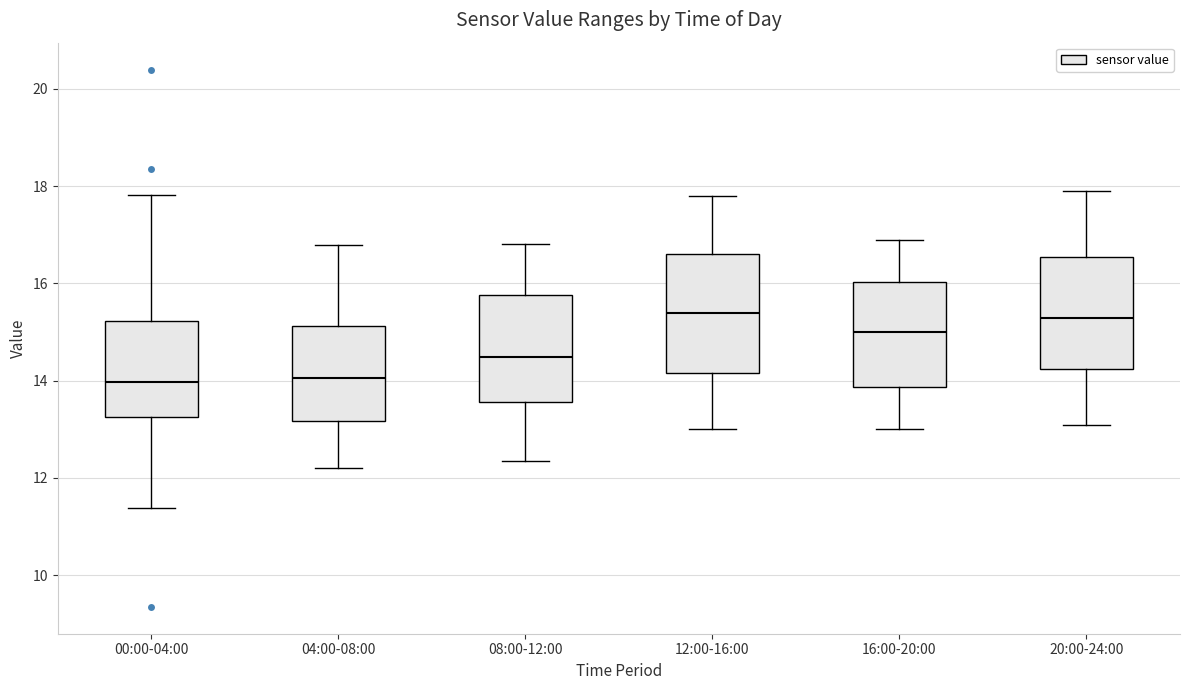

Where does the lower whisker of the box for 12:00-16:00 end on the y-axis? The values are not printed on the chart, so give them approximately, as read against the axis.

13.0